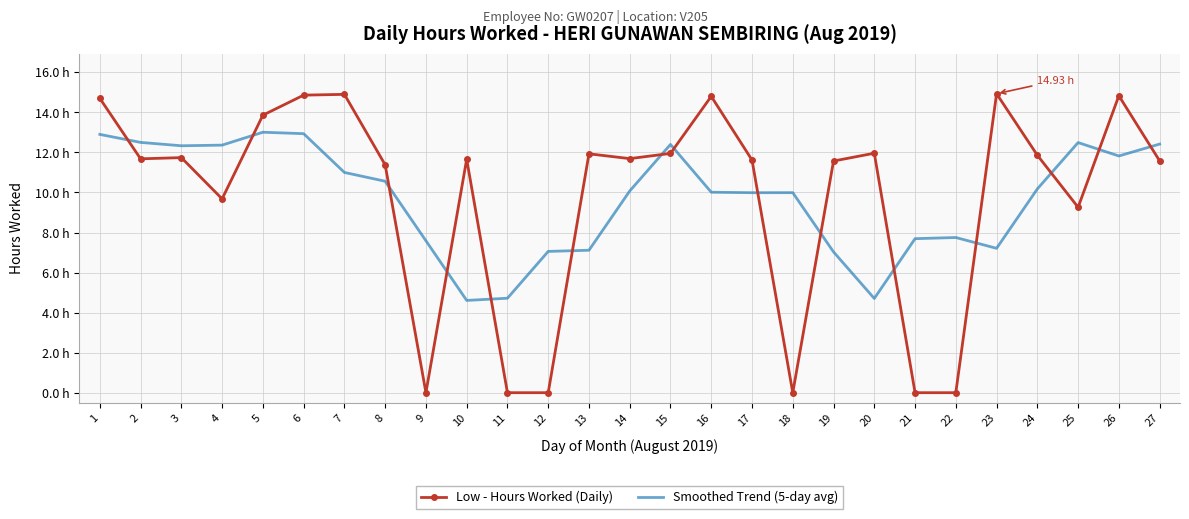

Which has a higher value, 3 or 8?

3